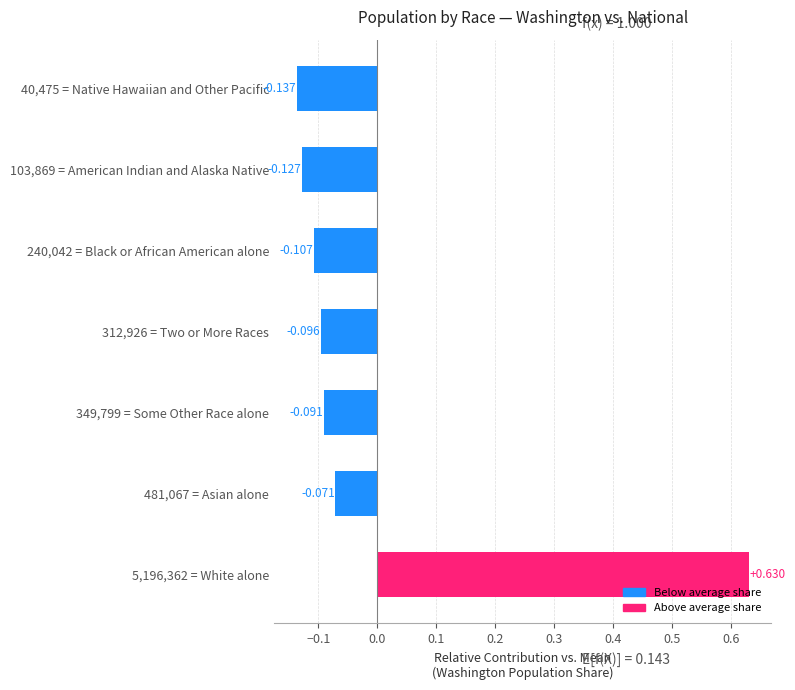

How many bars are there in total?

7